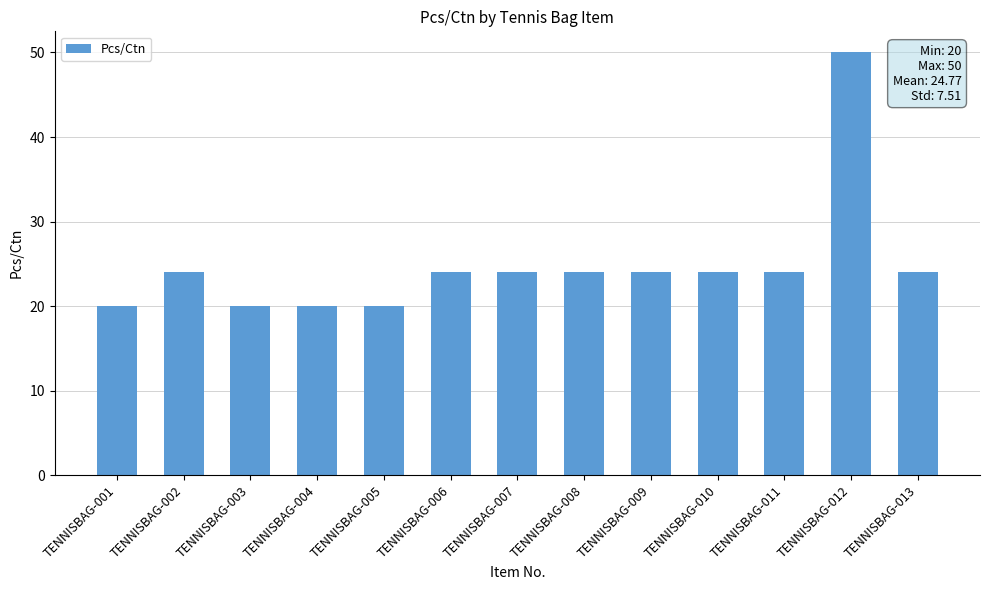

What is the difference between the maximum and minimum values?

30